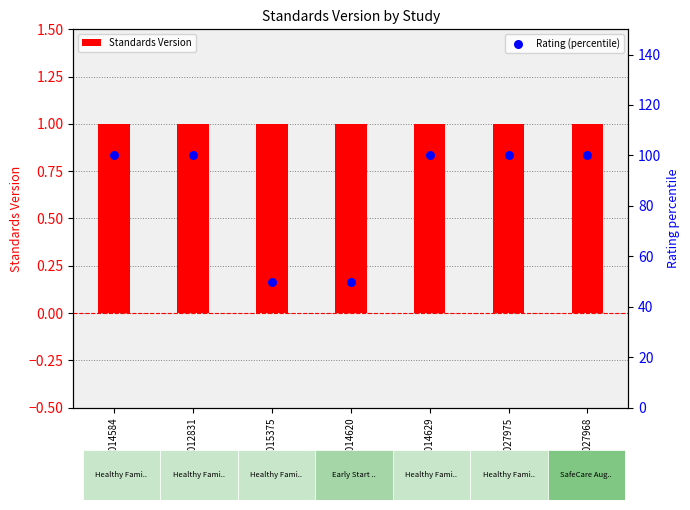

At how many categories does at least one series exceed 44?

7